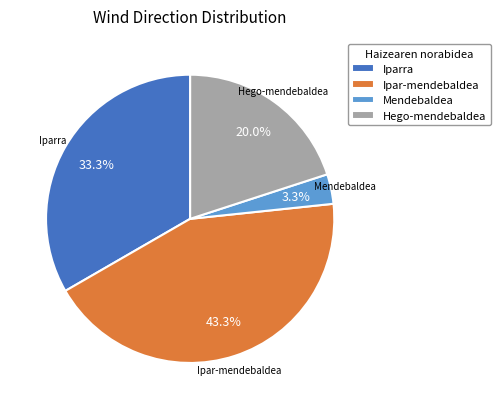

To the nearest percent, what portion does Hego-mendebaldea represent?

20%